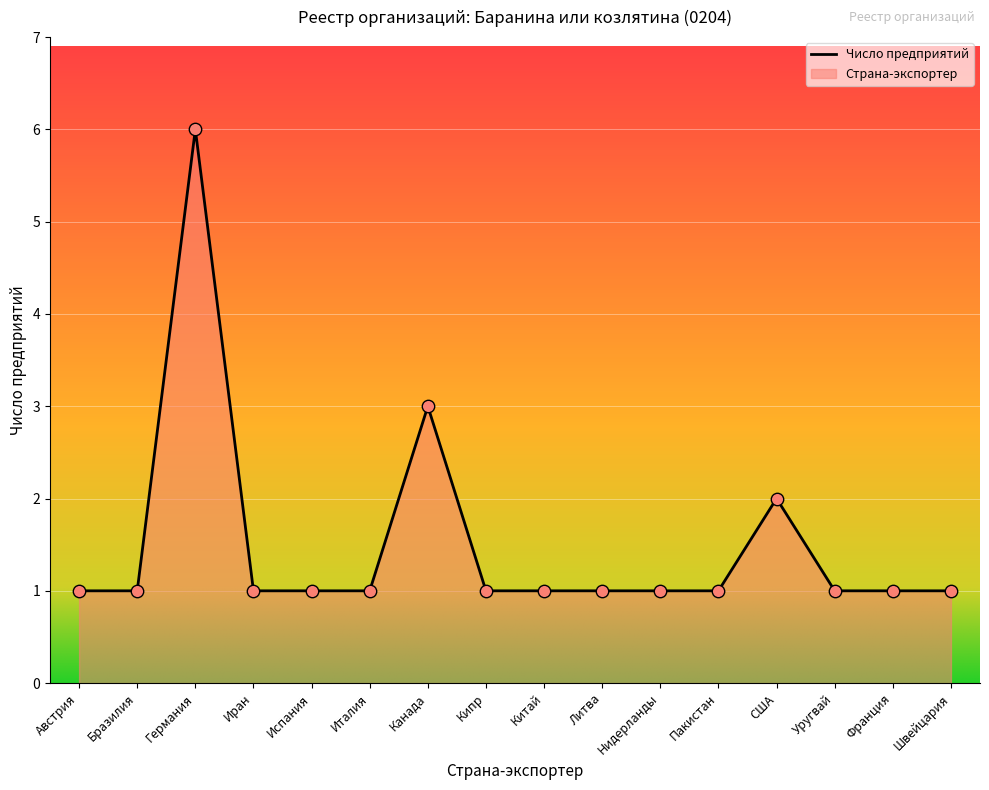

Approximately how many times larger is the value at Канада compared to Кипр?

3.0